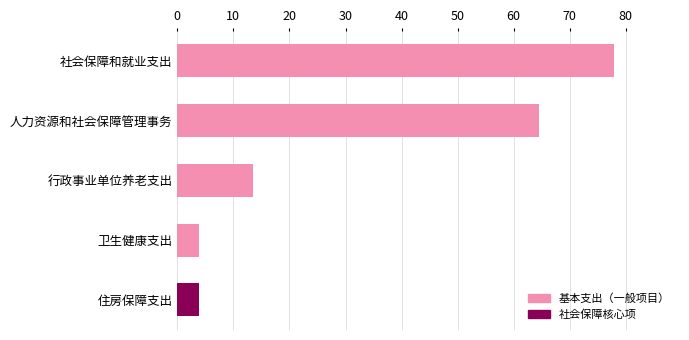

Reading top to bottom, list all the values displayed in this chart.

78.0	64.5	13.4	3.9	3.9